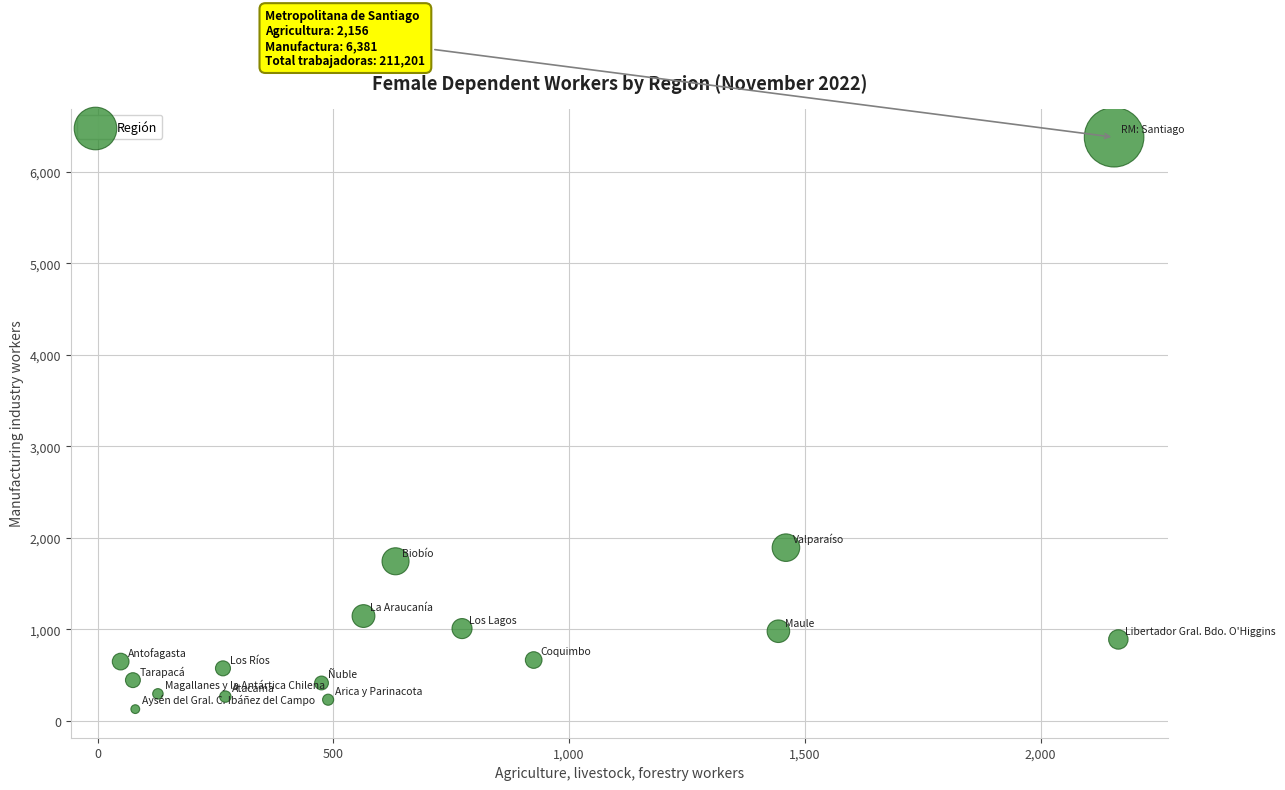

What Y value in the scatter plot is closest to 3253?

1892